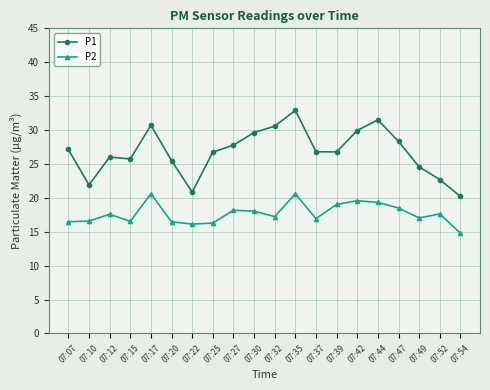

True or false: P2 has more than 0 points higher than both neighbors.

True